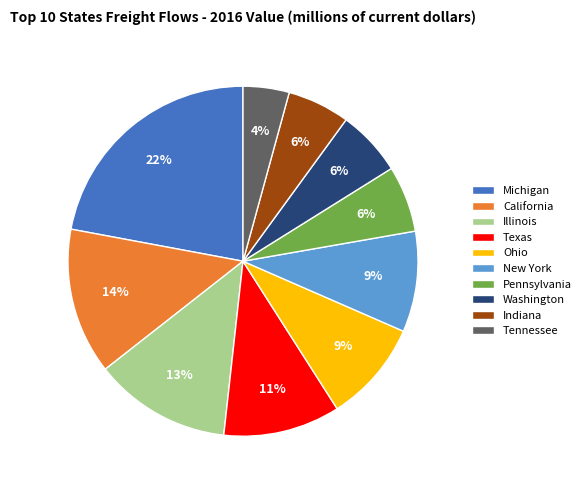

What percentage is the Indiana slice, to the nearest percent?

6%